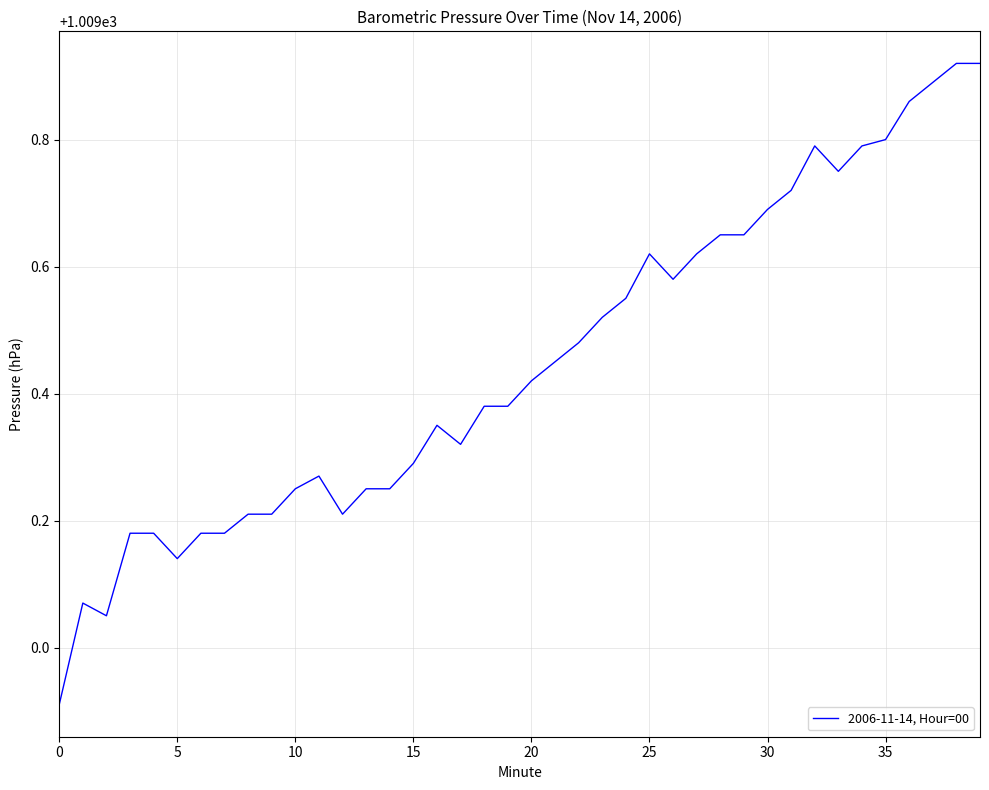

True or false: there are more than 1 points higher than both neighbors.

True